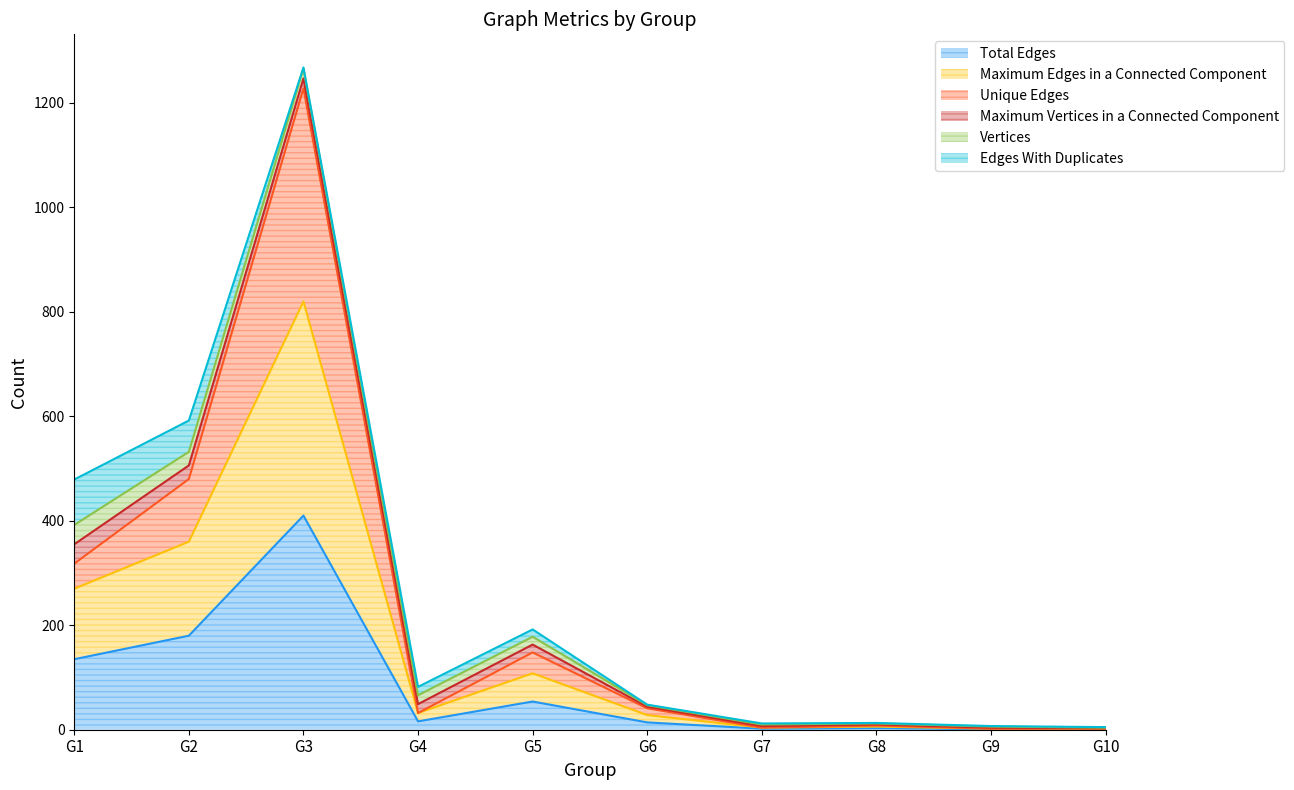

What is the value of the Total Edges point at the 5th from the left?

54